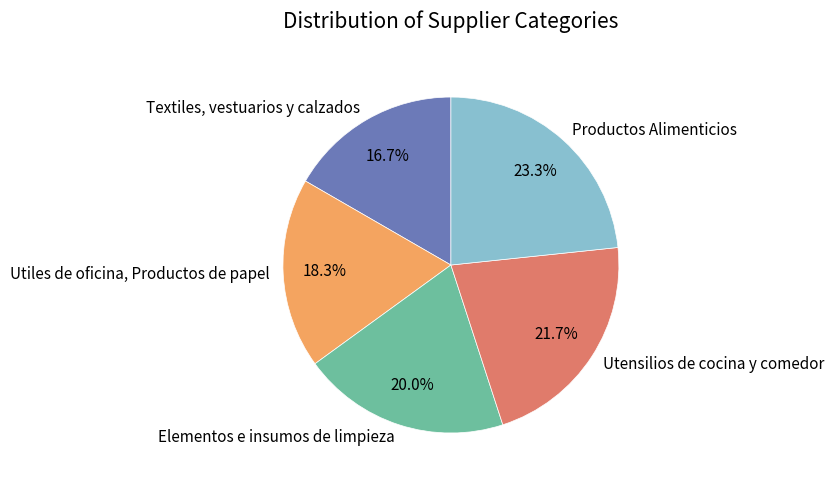

Rank the categories by value from highest to lowest.

Productos Alimenticios, Utensilios de cocina y comedor, Elementos e insumos de limpieza, Utiles de oficina, Productos de papel, Textiles, vestuarios y calzados